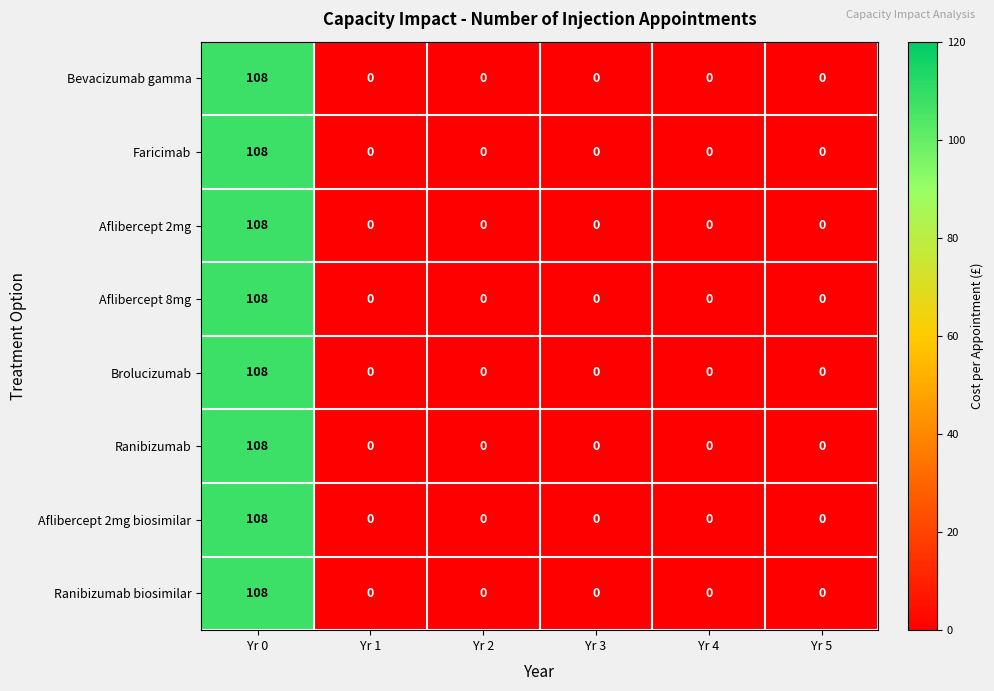

What is the sum of all Aflibercept 2mg biosimilar values?

108